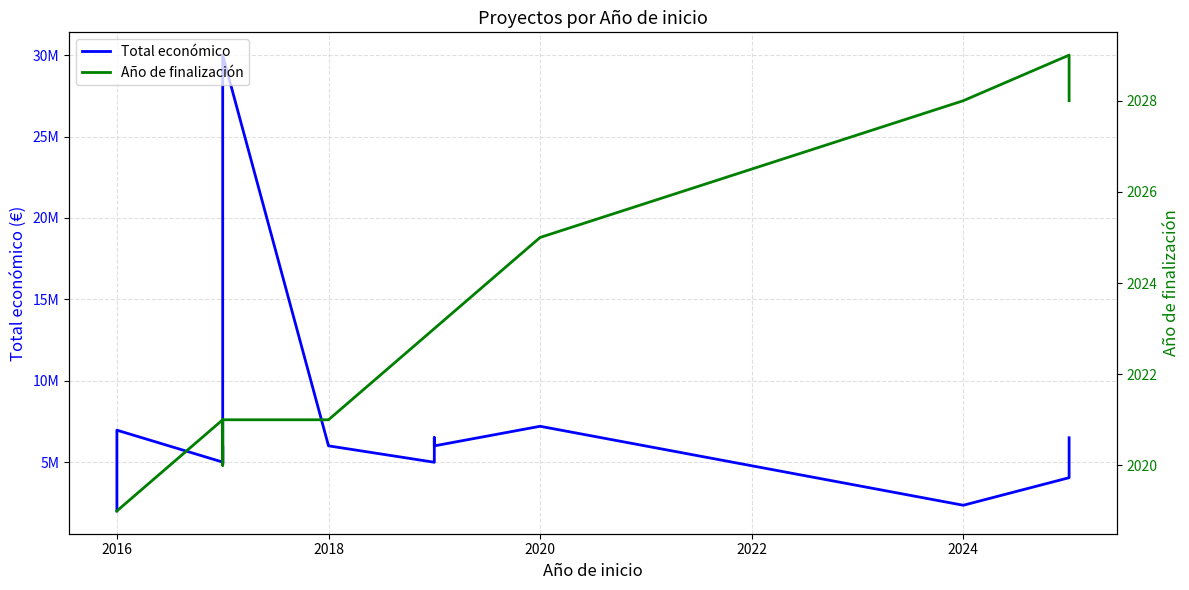

The Total económico series shows 10227645 at 10. True or false?

False